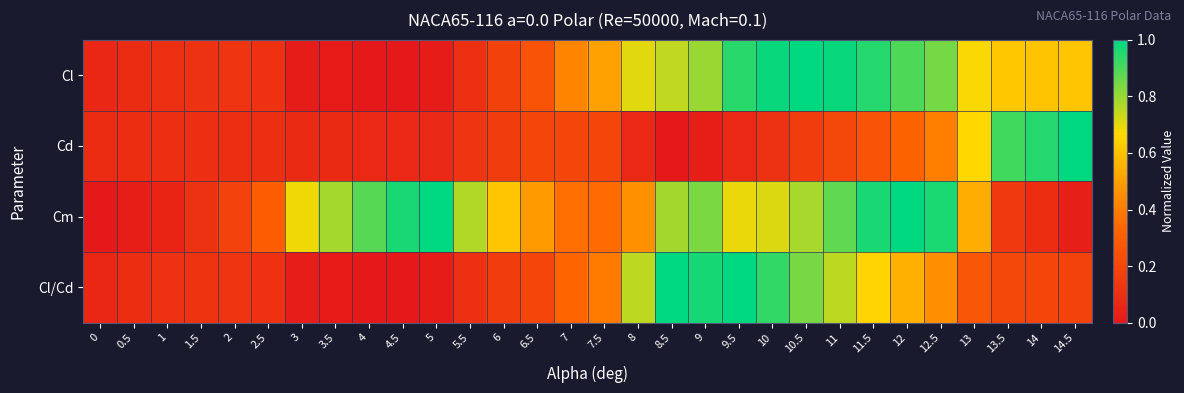

How many data points does each series have?

30